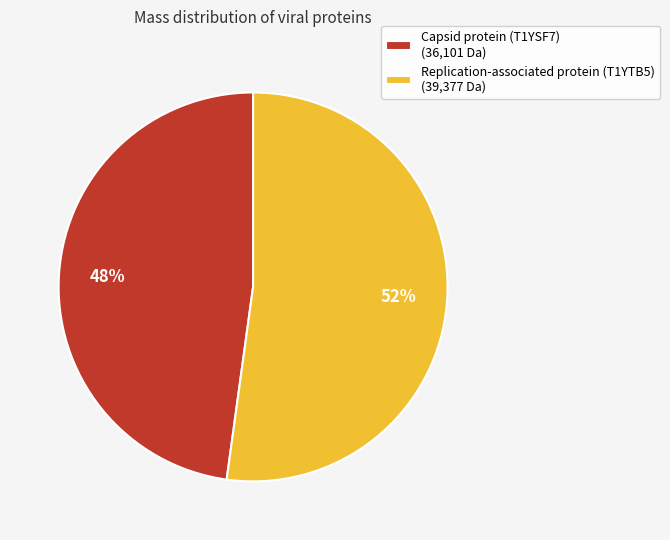

How many slices are in this pie chart?

2